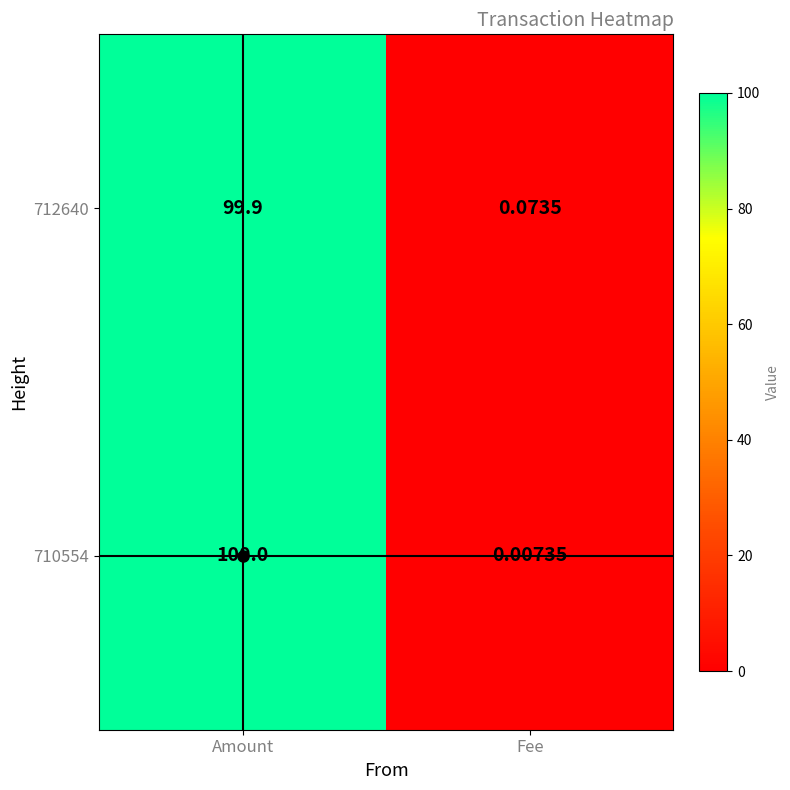

Where is 710554 nearest to the value 50?

Fee